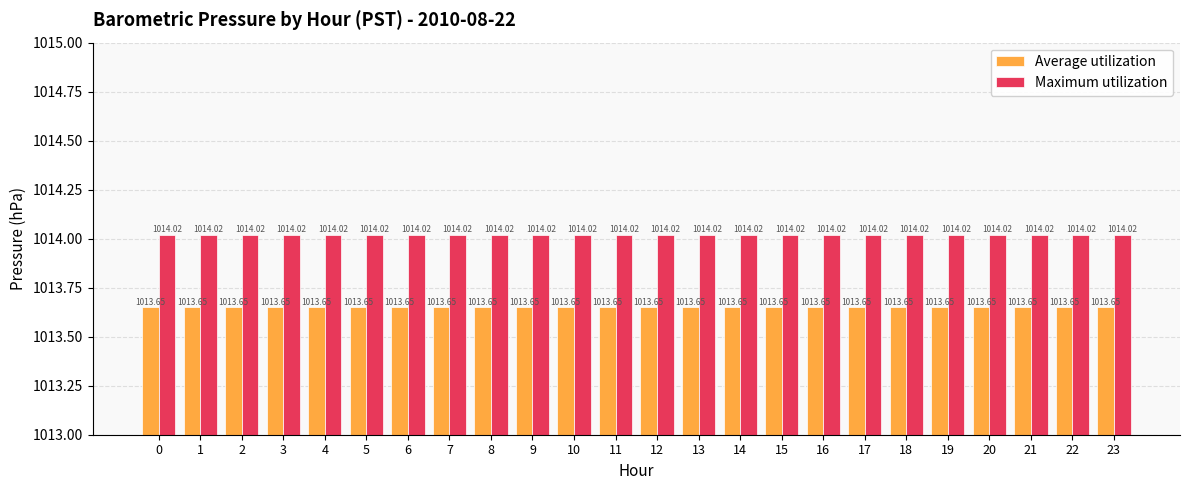

How many bars are there in each group?

2